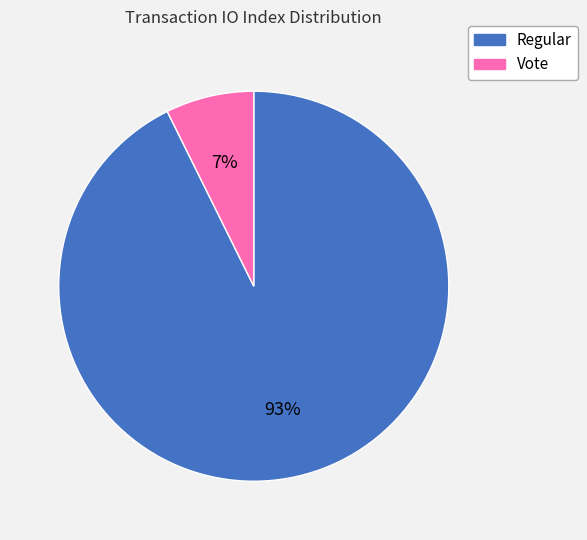

To the nearest percent, what is the average slice percentage?

50%